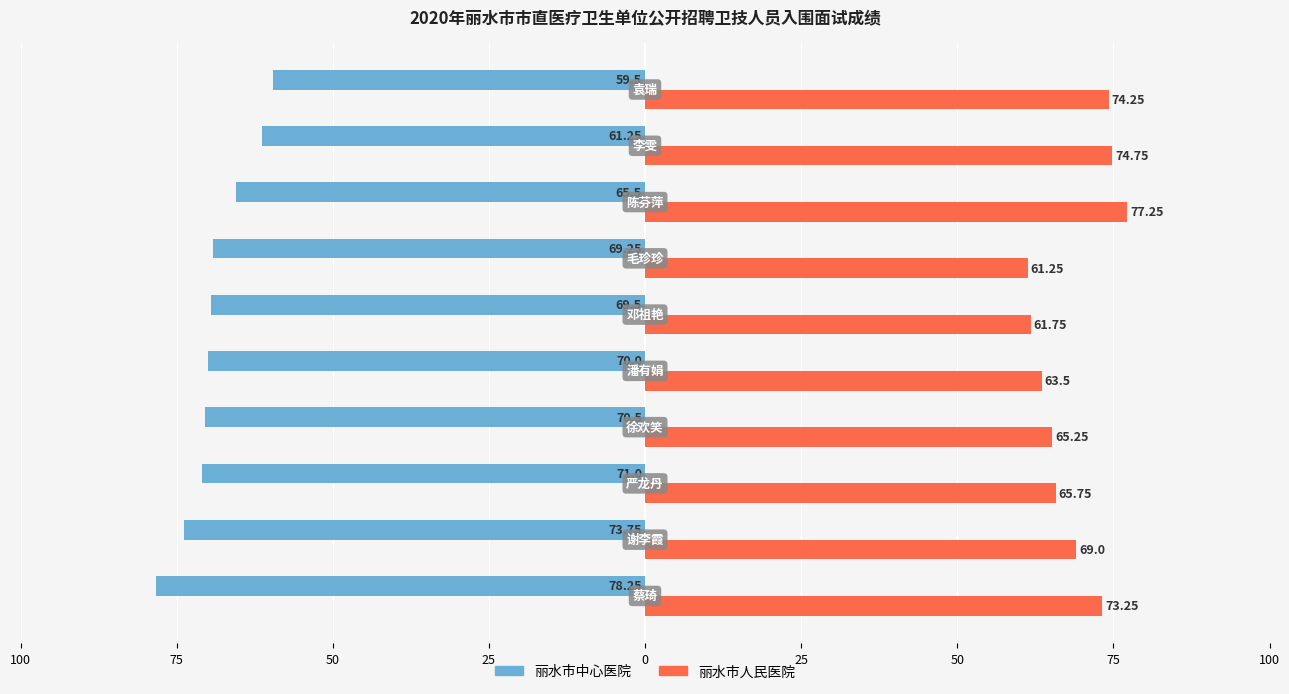

What are all the series names shown in the legend?

丽水市中心医院, 丽水市人民医院